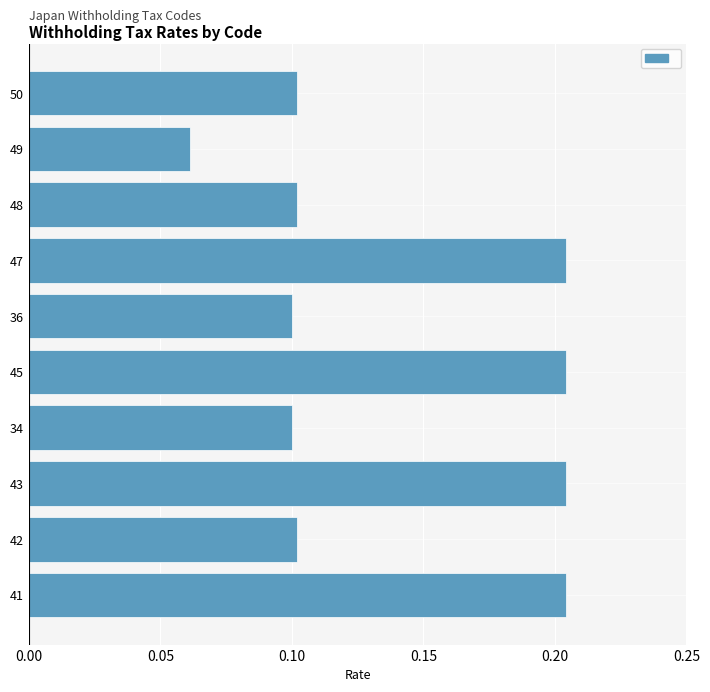

What is the sum of all values?

1.4